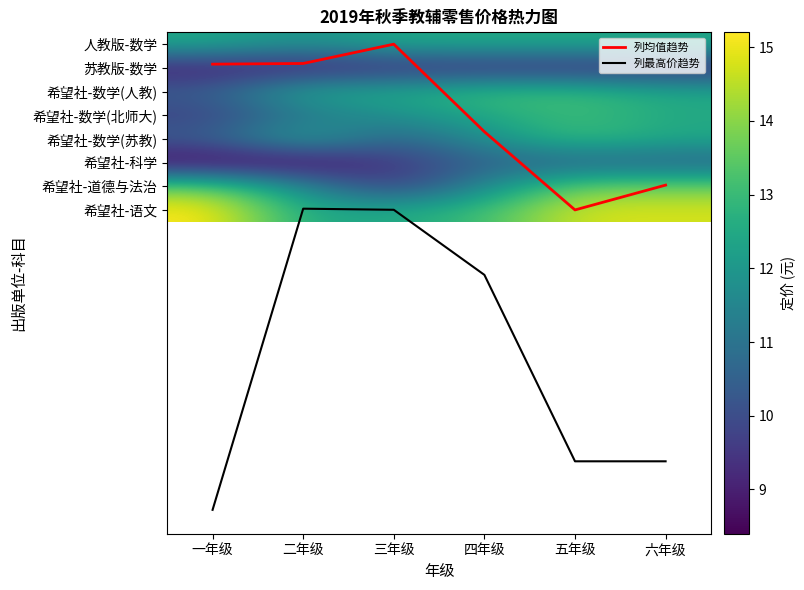

At how many categories does at least one series exceed 16?

3